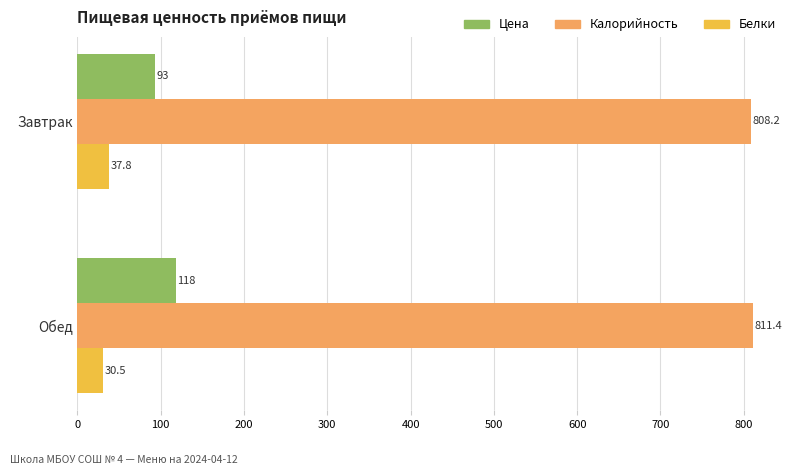

Which category has the lowest value across all series?

Обед